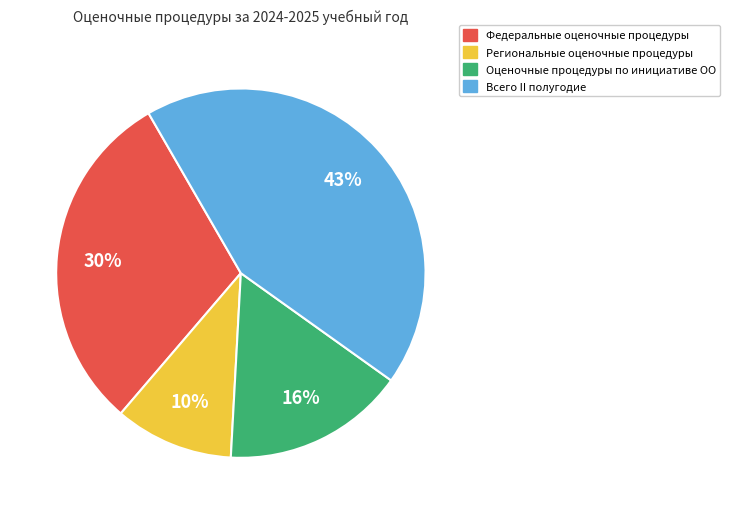

Is it true that Всего II полугодие is 43% of the pie?

True